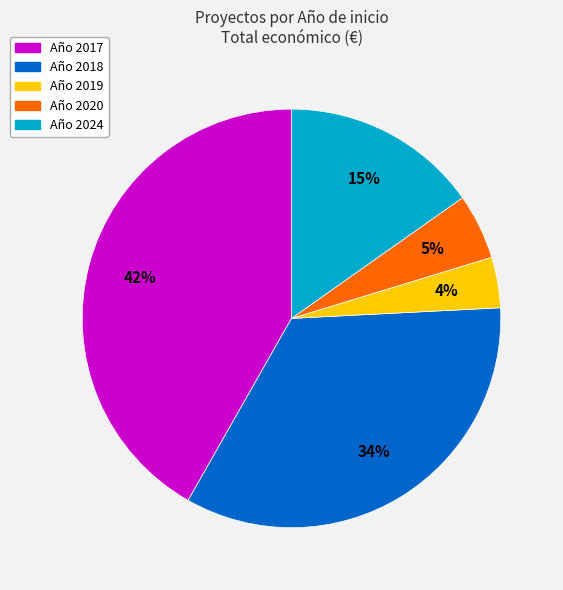

To the nearest percent, what is the average slice percentage?

20%